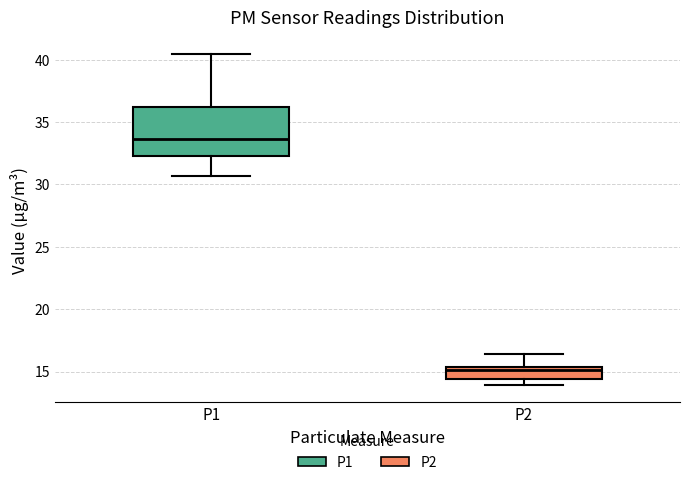

Reading left to right, transcribe this box plot: for each box, give where its median line is, the range the box spans, and where its two whiskers end, as read against the y-axis. The values are not printed on the chart, so give them approximately, as read against the axis.

P1: median 33.5, box 32.5 to 36.0, whiskers 30.5 to 40.5
P2: median 15.0, box 14.5 to 15.5, whiskers 14.0 to 16.5